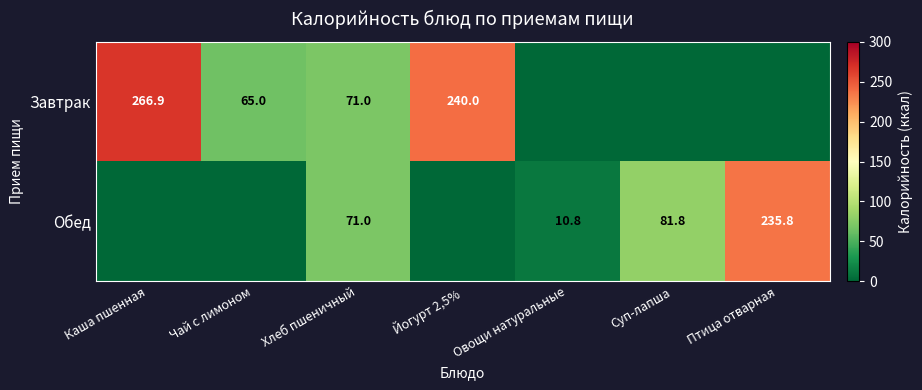

True or false: Обед has a value of 71.0 at Хлеб пшеничный.

True